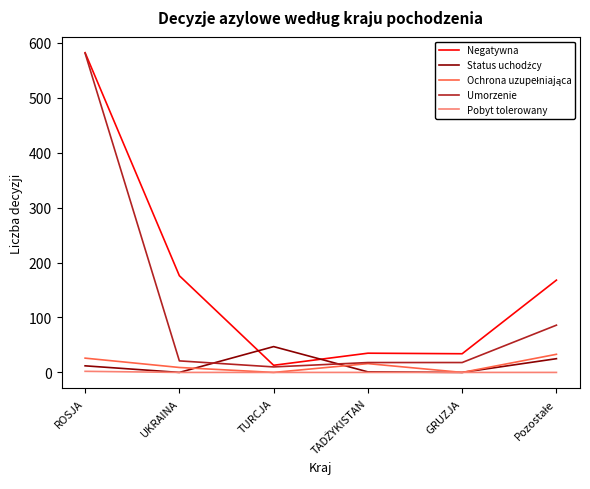

At which category is the sum across all series the highest?

ROSJA